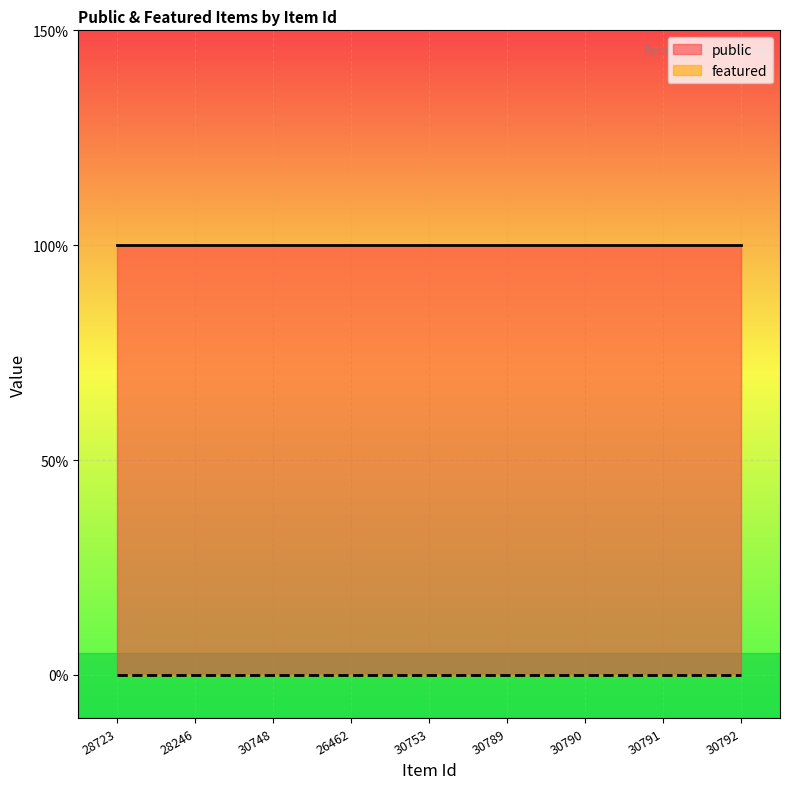

Reading left to right, transcribe all the data shown in this chart.

public: 28723=1	28246=1	30748=1	26462=1	30753=1	30789=1	30790=1	30791=1	30792=1
featured: 28723=0	28246=0	30748=0	26462=0	30753=0	30789=0	30790=0	30791=0	30792=0